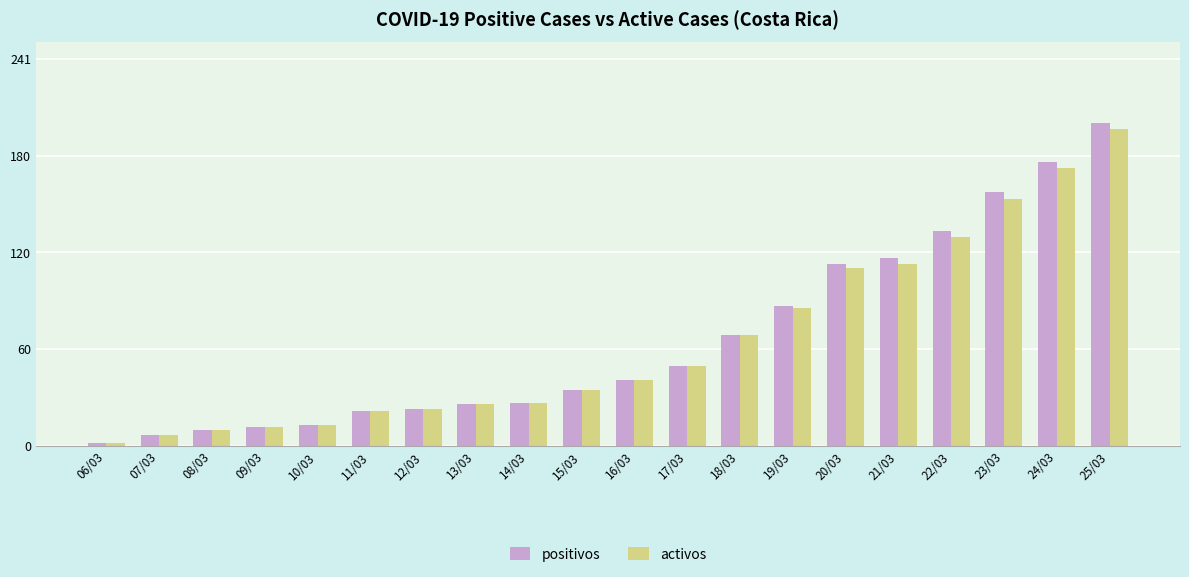

Which category has the highest value across all series?

25/03